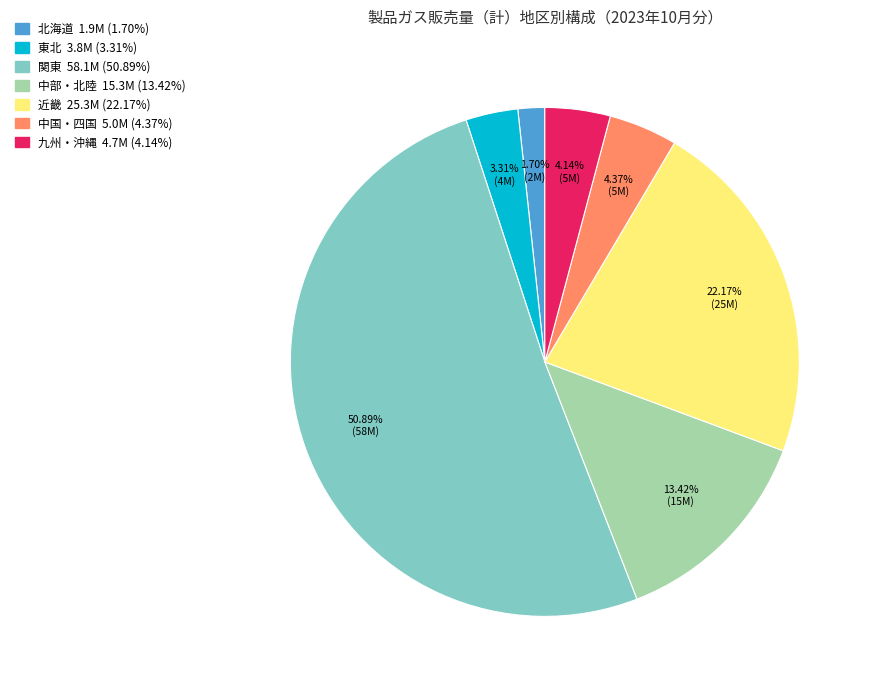

How much of the chart is everything except 東北?

96.7%